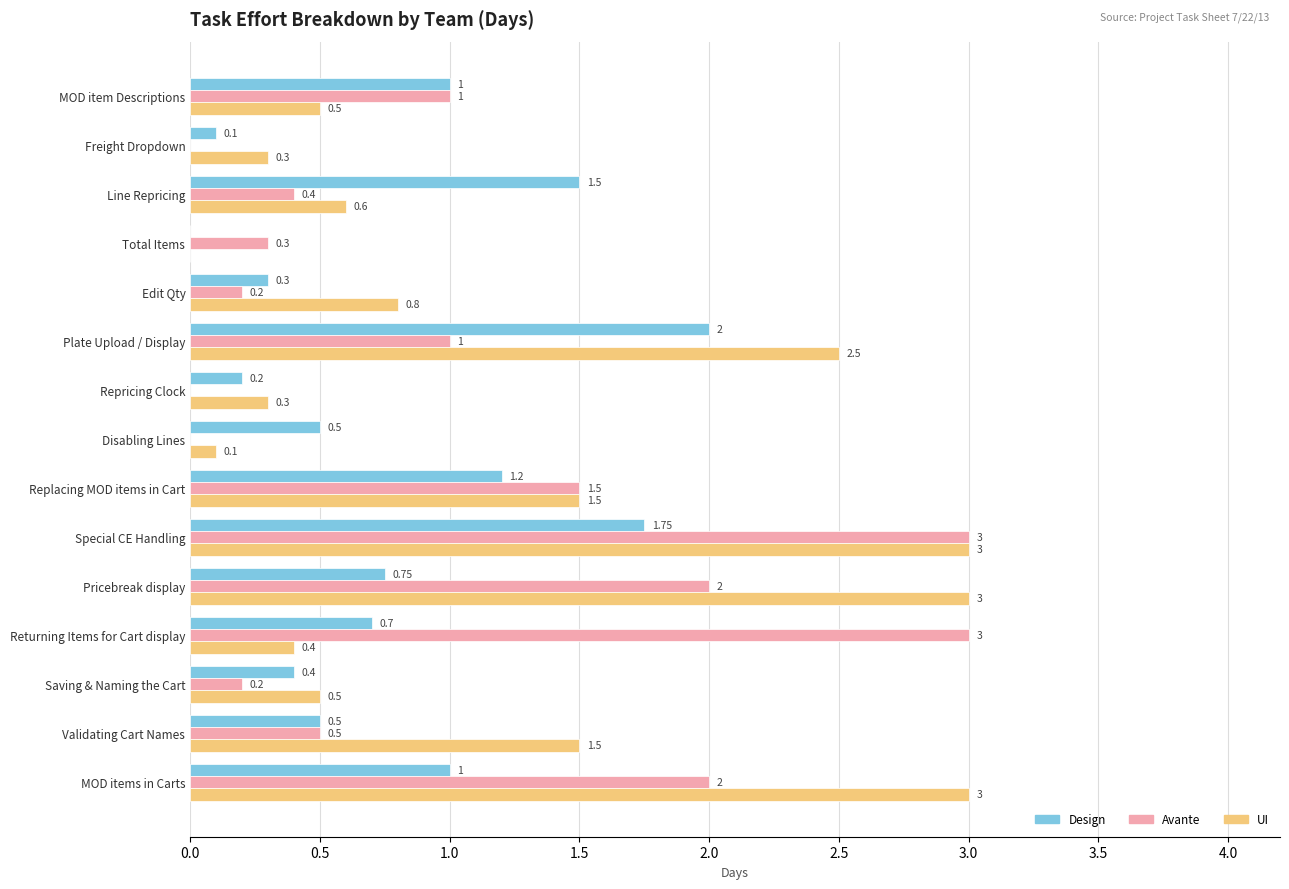

Which series changed the most between Plate Upload / Display and Replacing MOD items in Cart?

UI